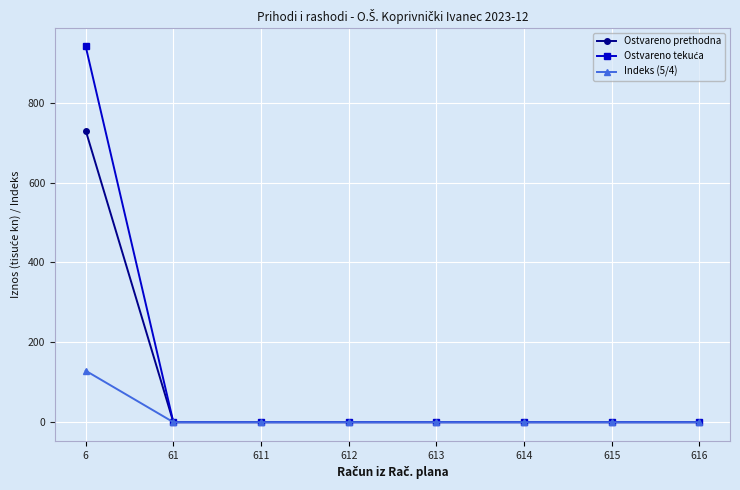

The value of Indeks (5/4) at 612 is 0.0. True or false?

True